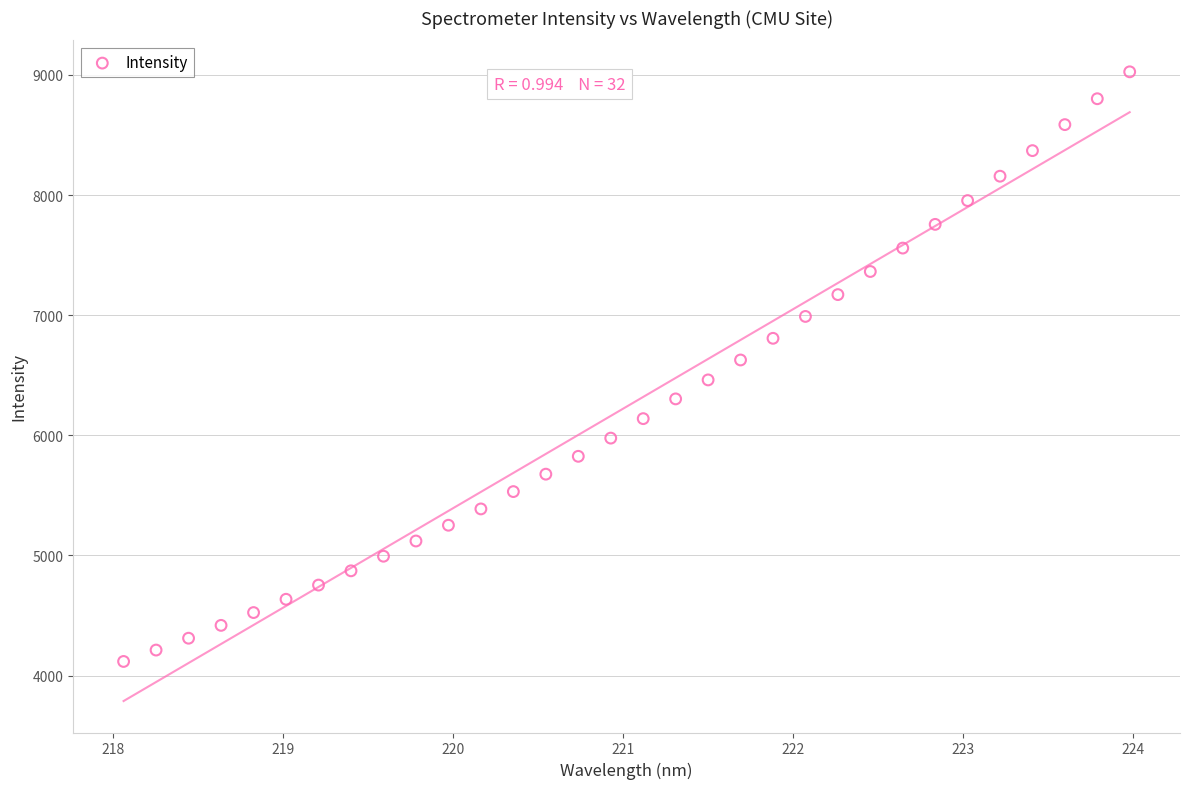

What is the range of Y values (max minus min)?

4909.0